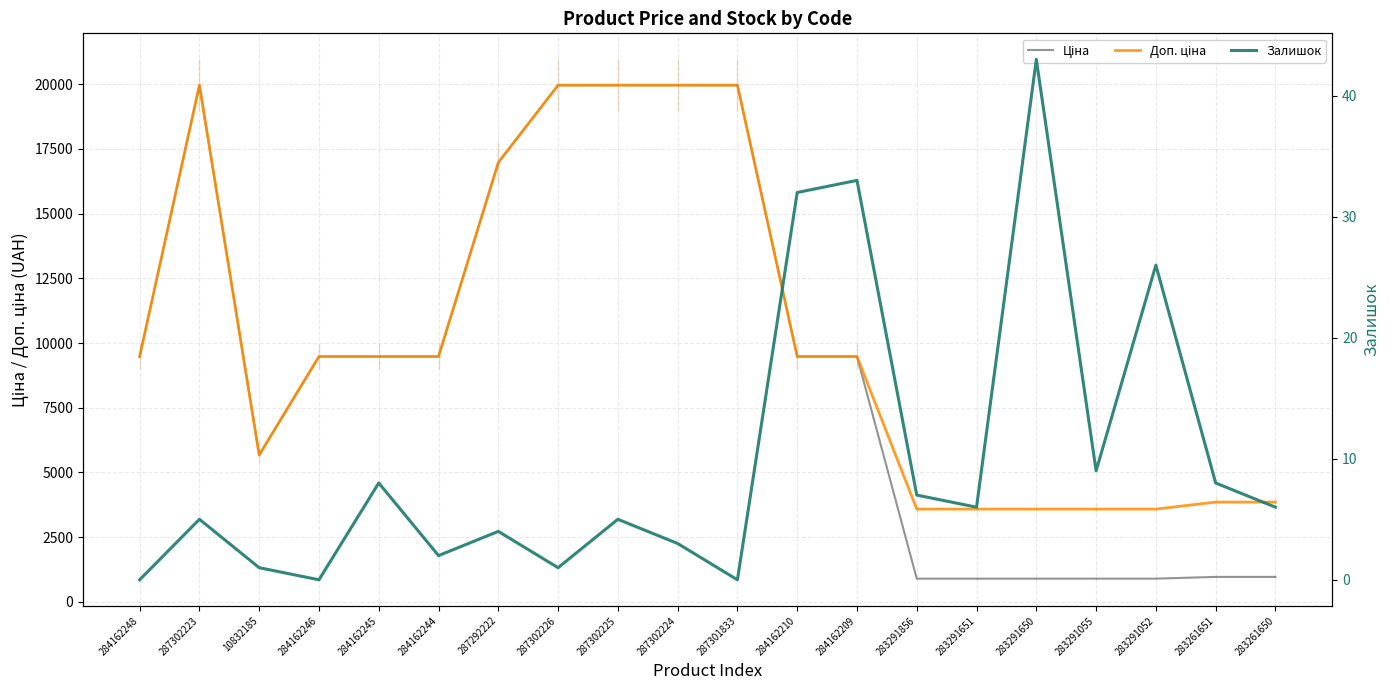

What is the spread (max minus min) of values at 287302223?

19959.2